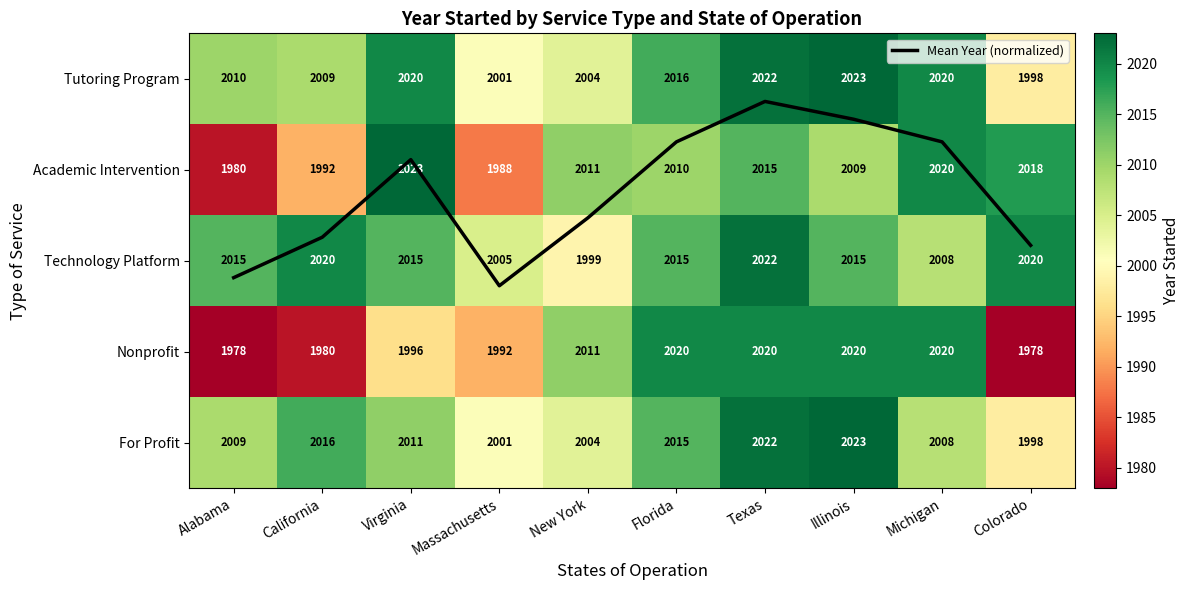

At how many categories does at least one series exceed 908?

10